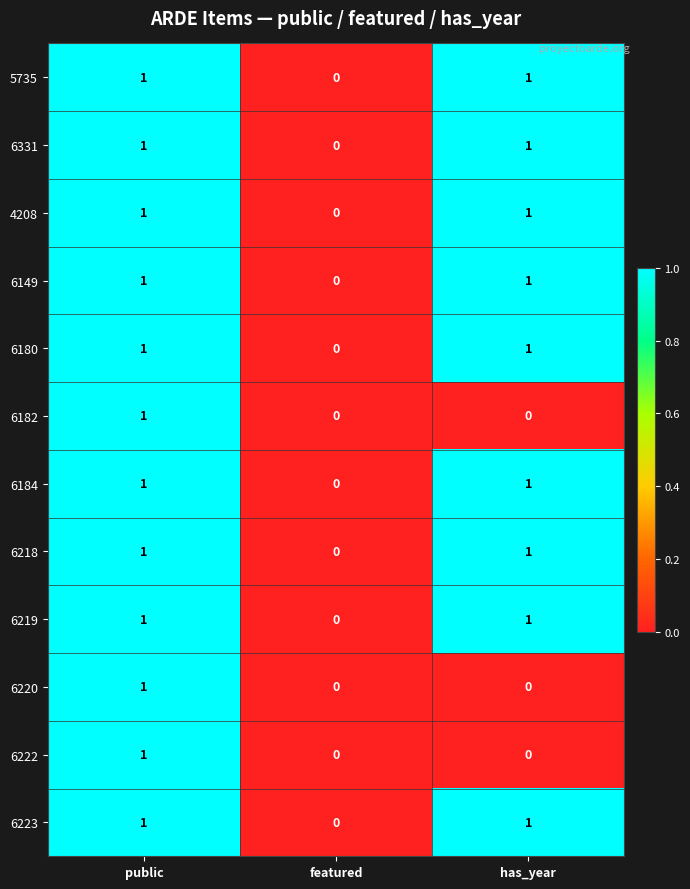

How many values in the 6222 series exceed 0?

1